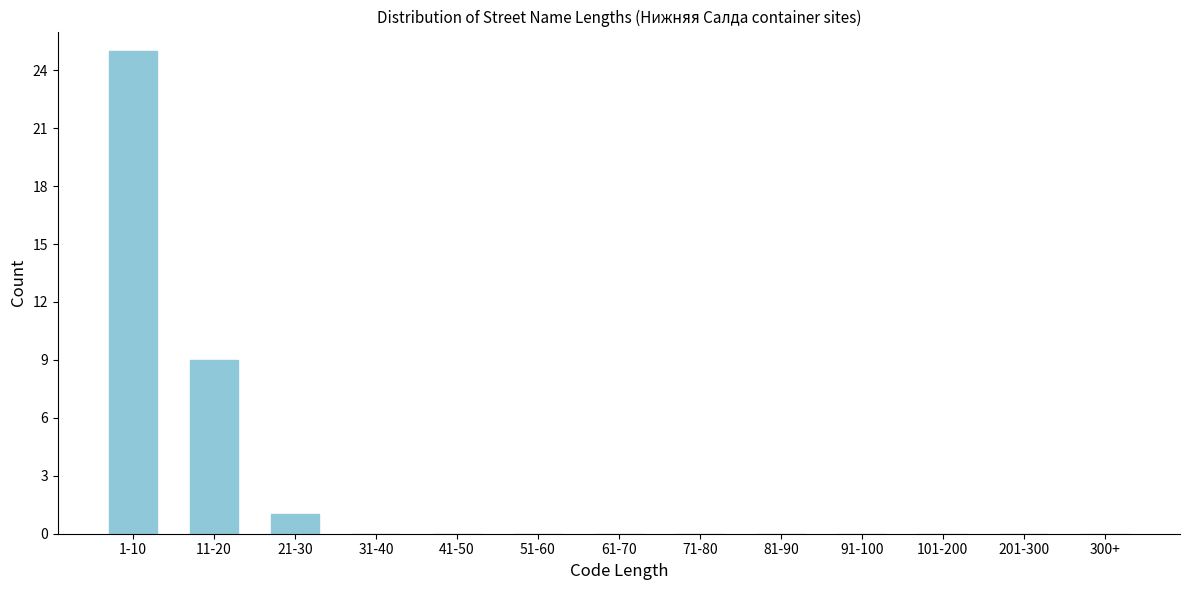

Reading right to left, extract all data points from this chart.

300+=0	201-300=0	101-200=0	91-100=0	81-90=0	71-80=0	61-70=0	51-60=0	41-50=0	31-40=0	21-30=1	11-20=9	1-10=25